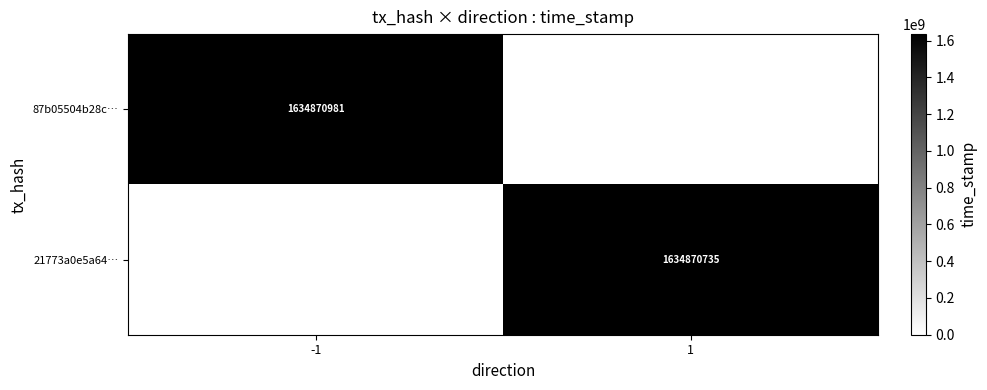

Is it true that 21773a0e5a64… equals 1634870735 at 1?

True